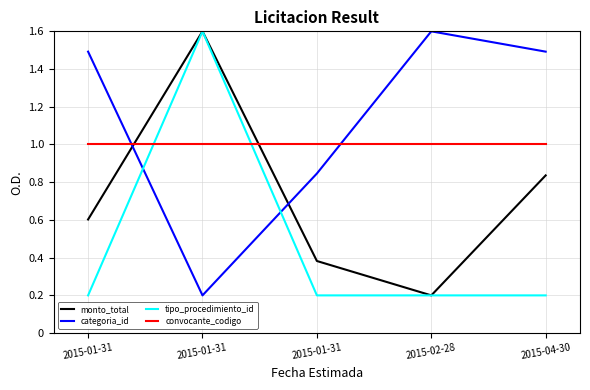

True or false: categoria_id has more than 2 points higher than both neighbors.

False